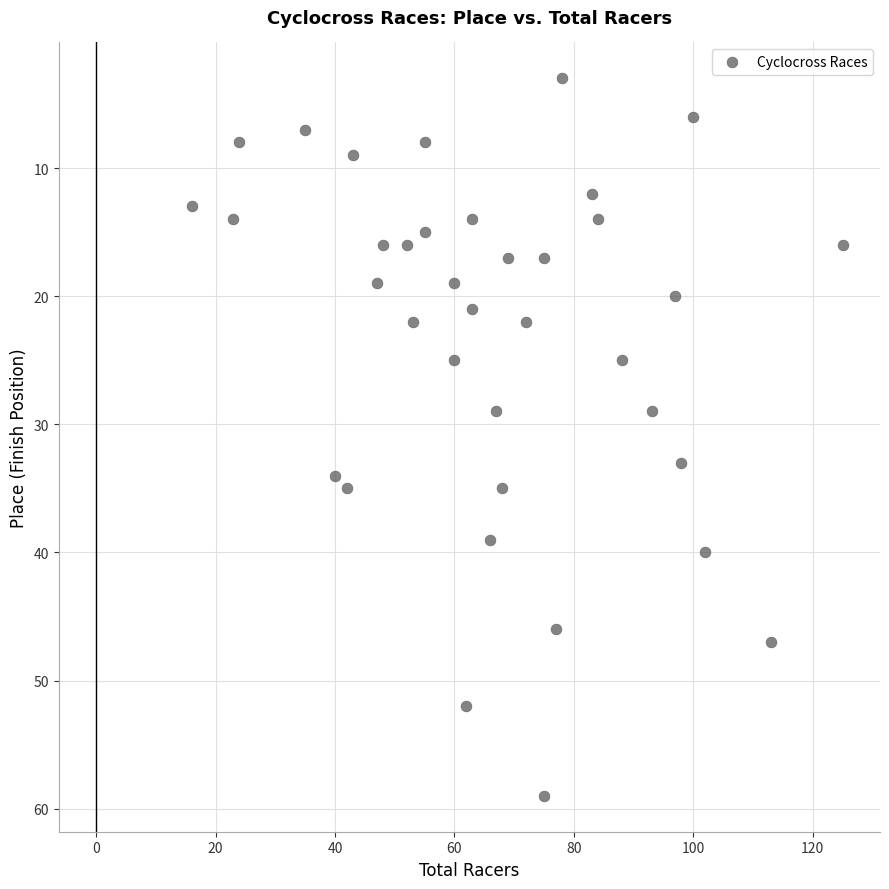

What is the range of X values (max minus min)?

109